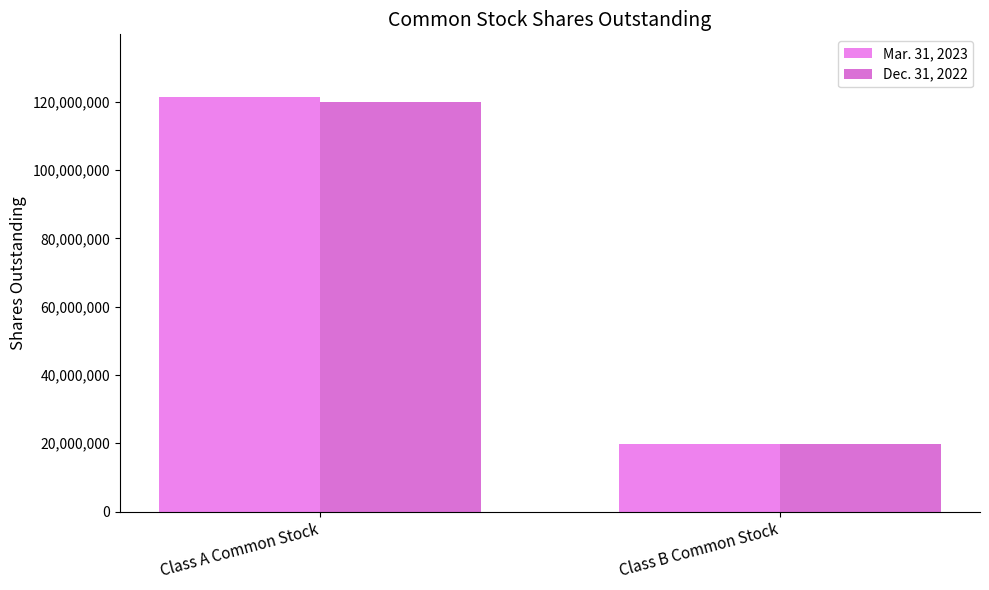

Does the chart contain stacked bars?

No